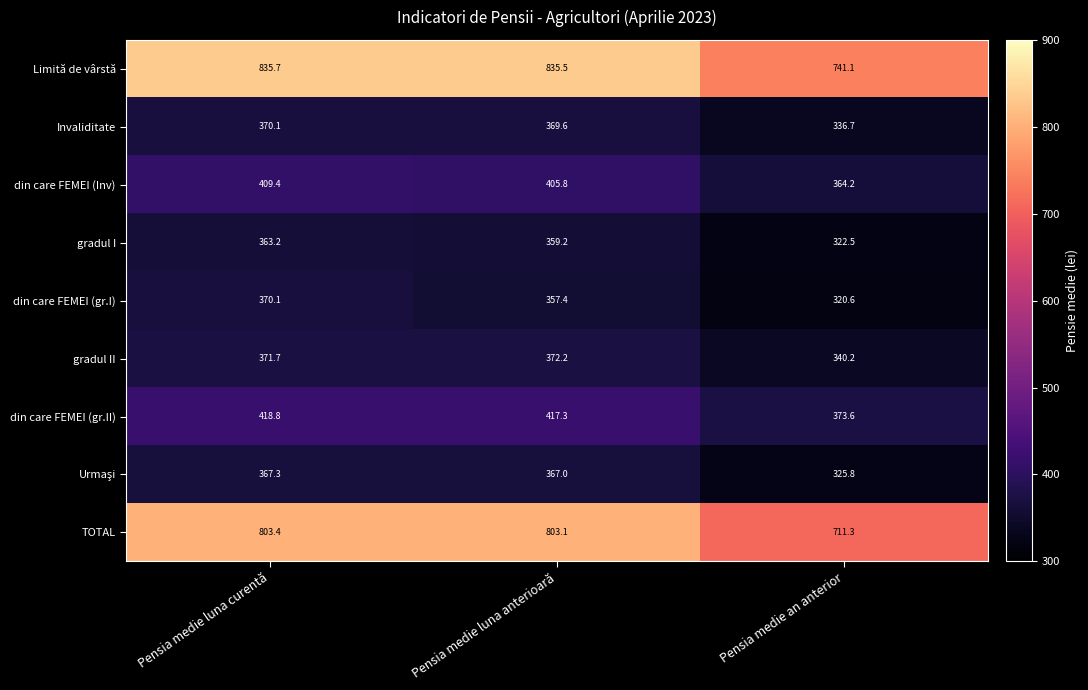

True or false: gradul II has a value of 482.4 at Pensia medie an anterior.

False